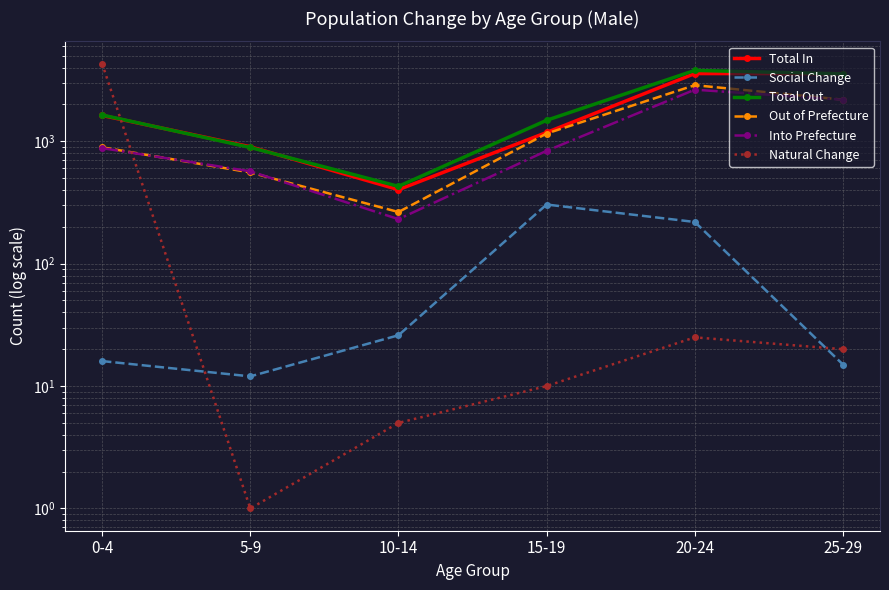

What is the label of the 6th point from the right?

0-4